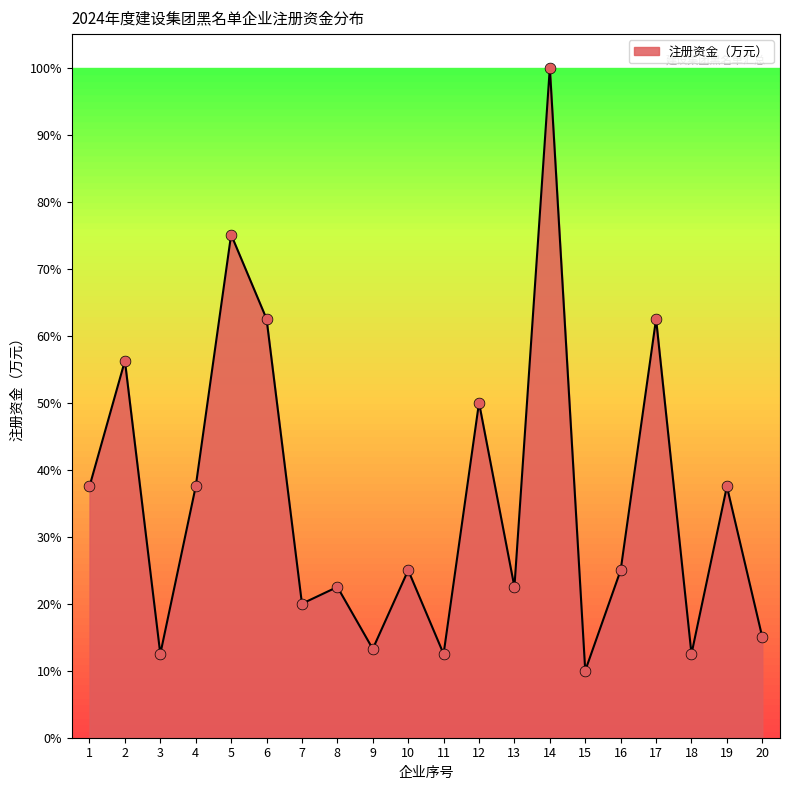

Approximately how many times larger is the value at 2 compared to 18?

4.5